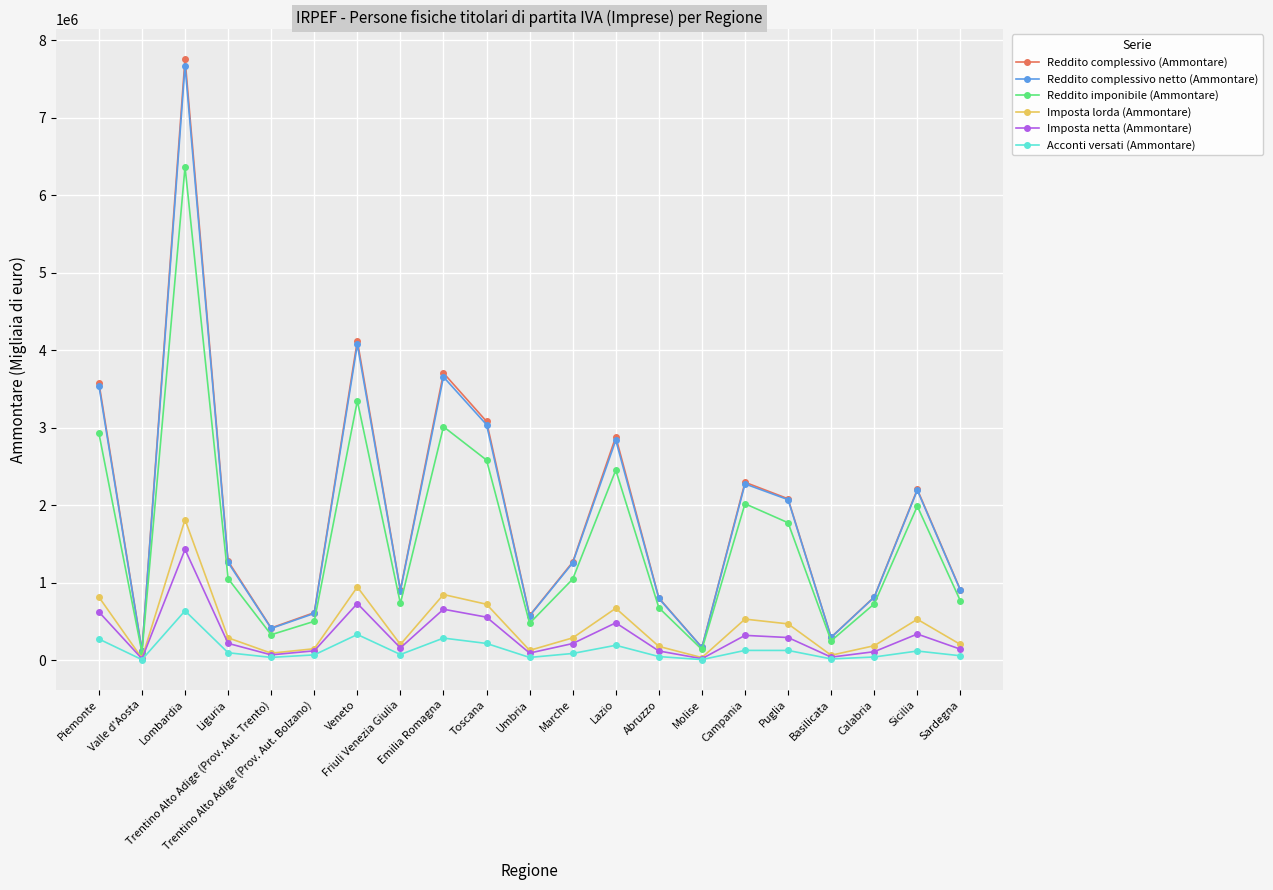

True or false: Acconti versati (Ammontare) has more than 1 interior local peaks.

True